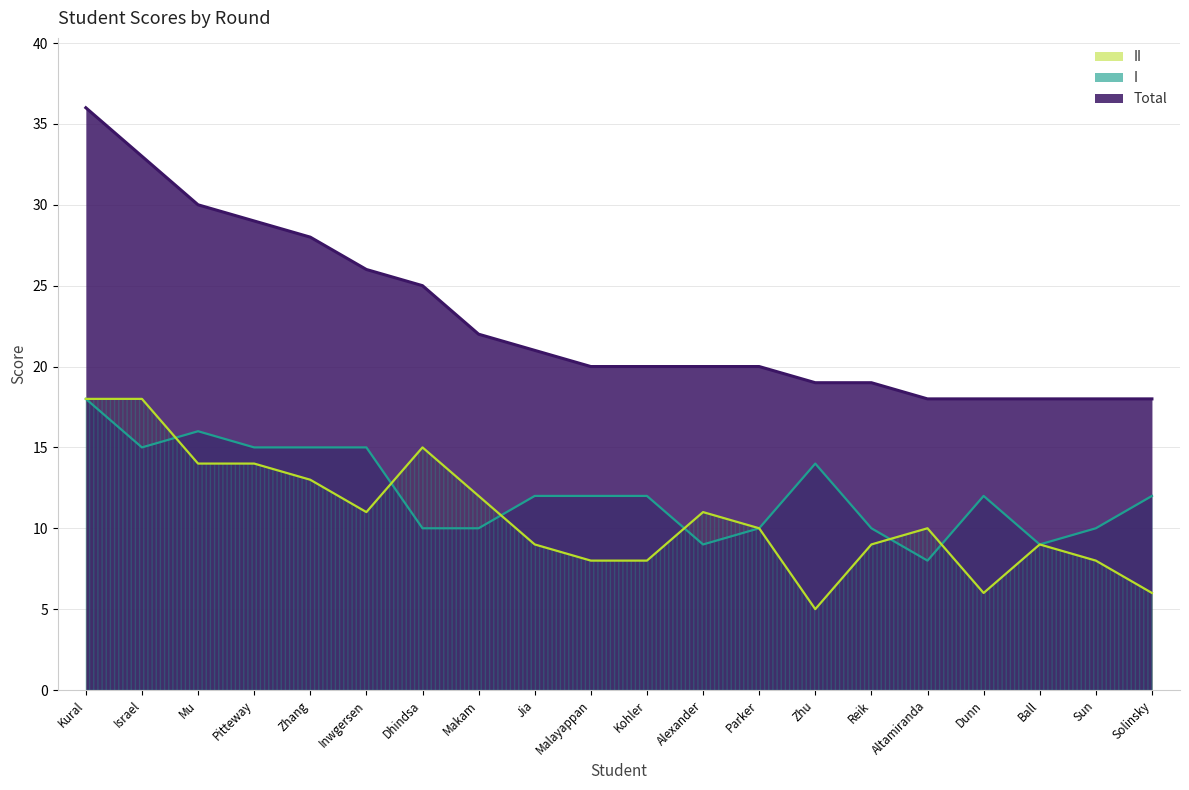

True or false: Total and I intersect in this chart.

False